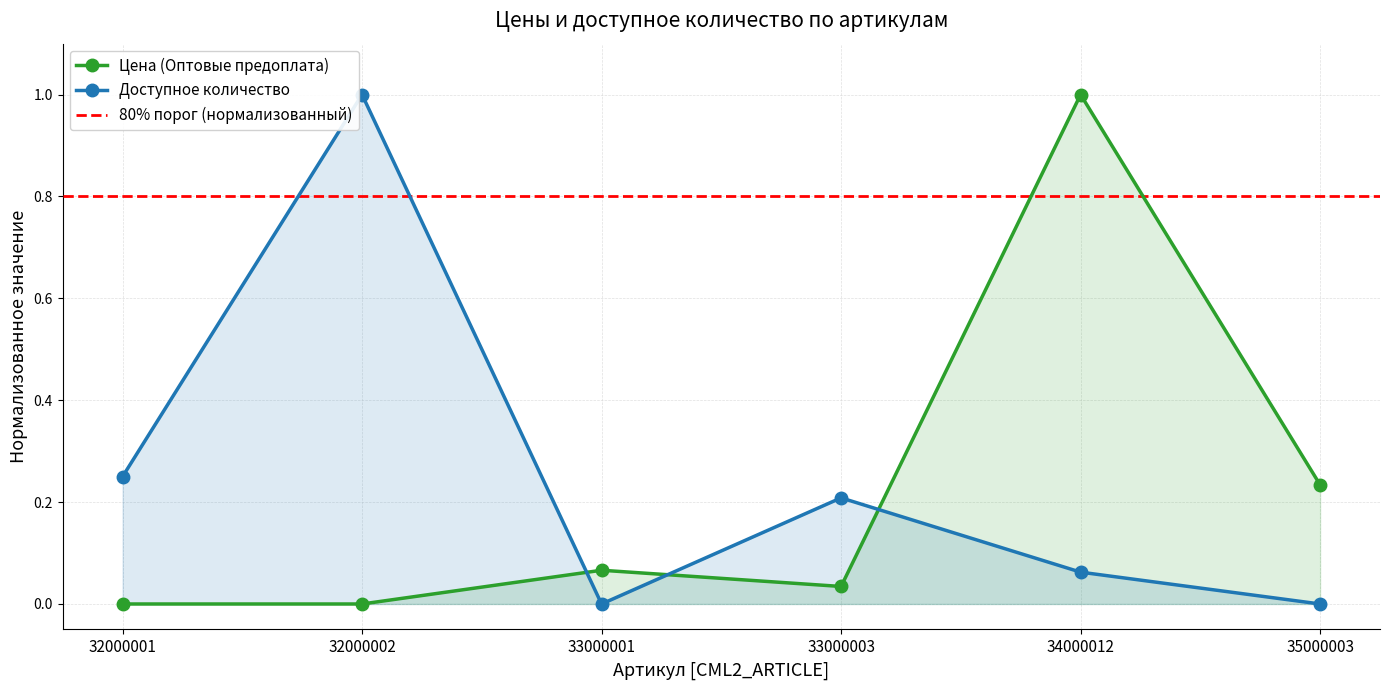

What is the total value across all series at 32000002?

1.0